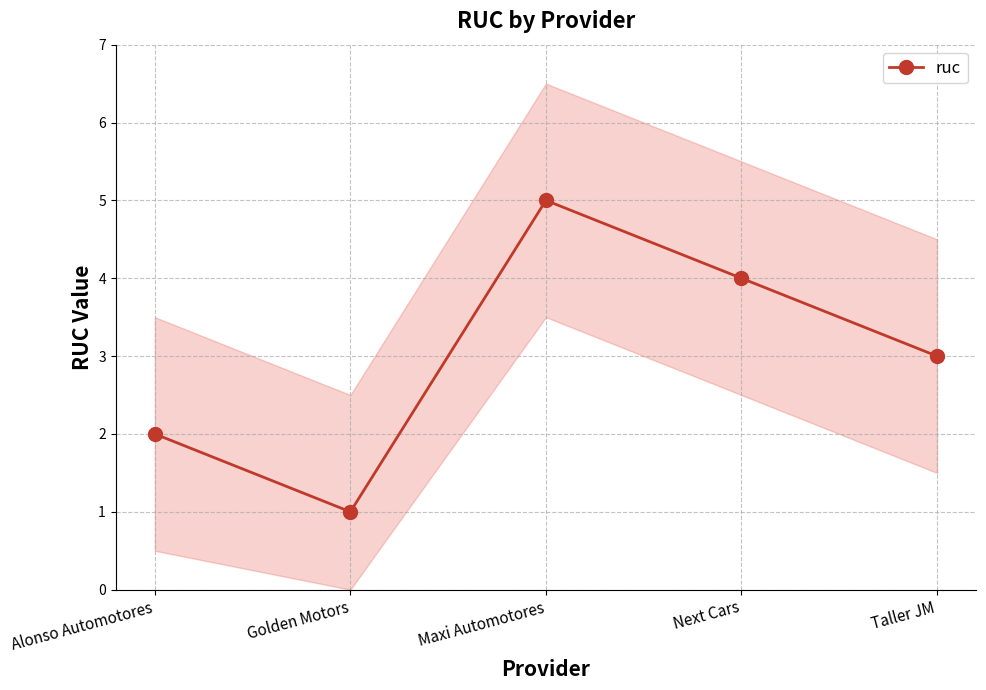

Reading left to right, what are all the values shown in this chart?

Alonso Automotores=2	Golden Motors=1	Maxi Automotores=5	Next Cars=4	Taller JM=3